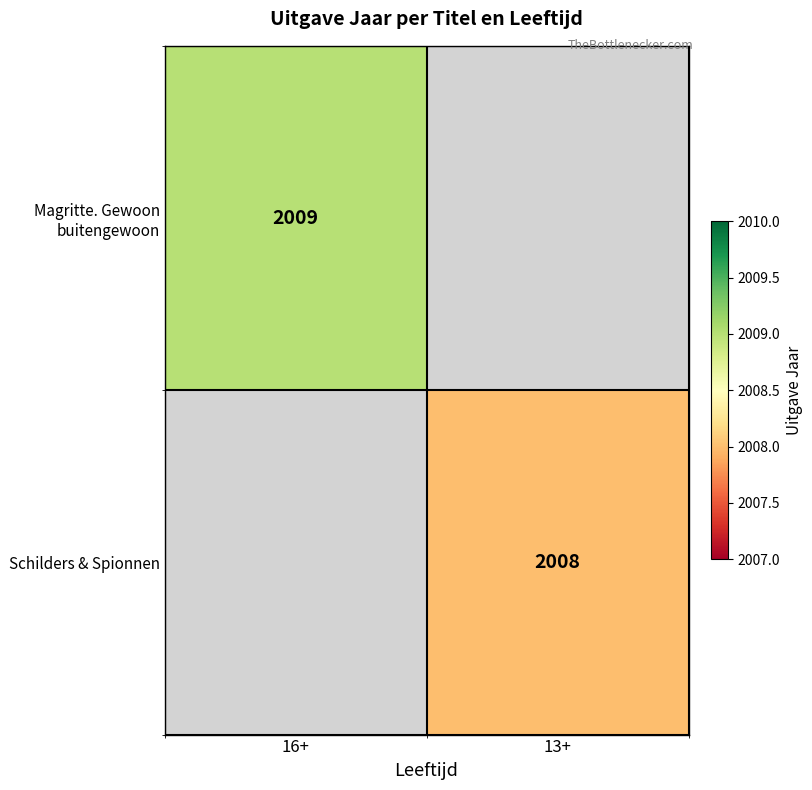

True or false: Schilders & Spionnen has a value of 874 at 13+.

False